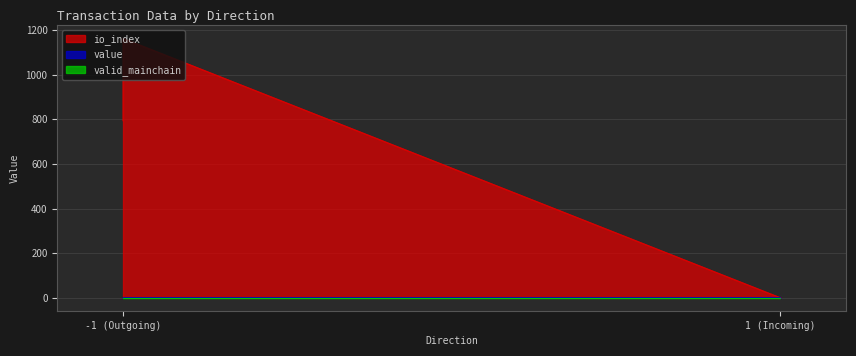

True or false: value and io_index intersect in this chart.

True